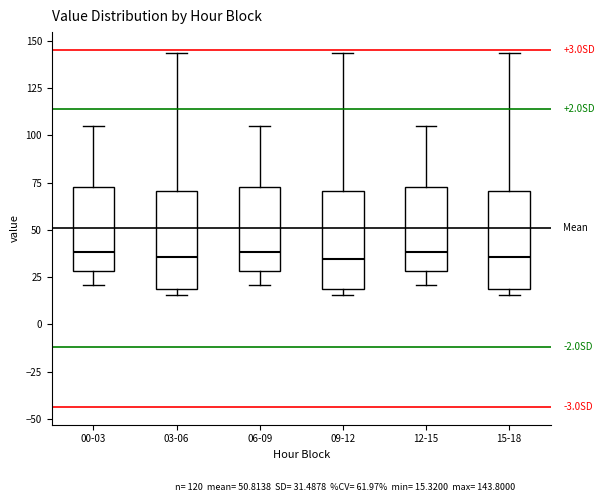

Where does the upper whisker of the box for 09-12 end on the y-axis? The values are not printed on the chart, so give them approximately, as read against the axis.

145